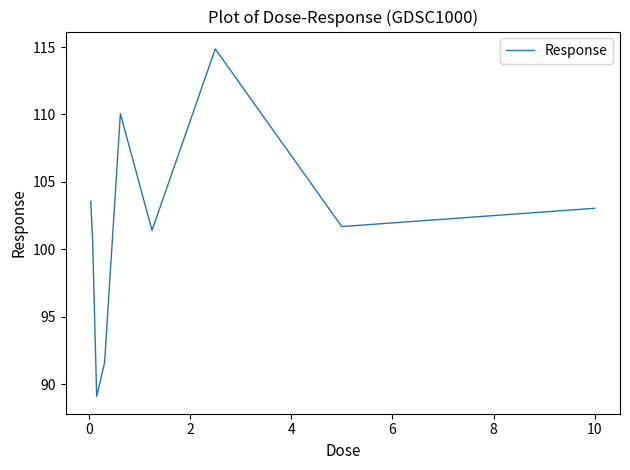

What is the greatest value displayed?

114.9